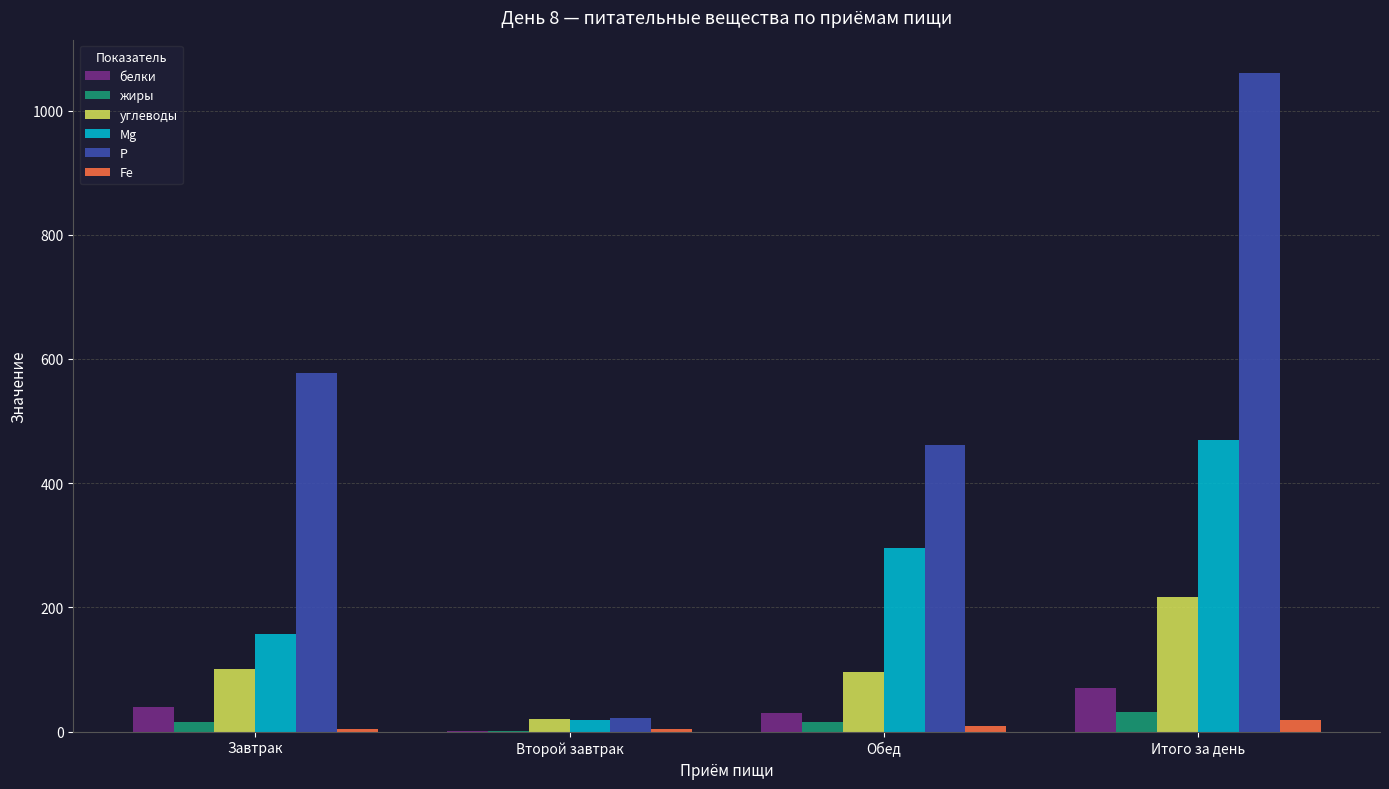

Are the bars horizontal?

No